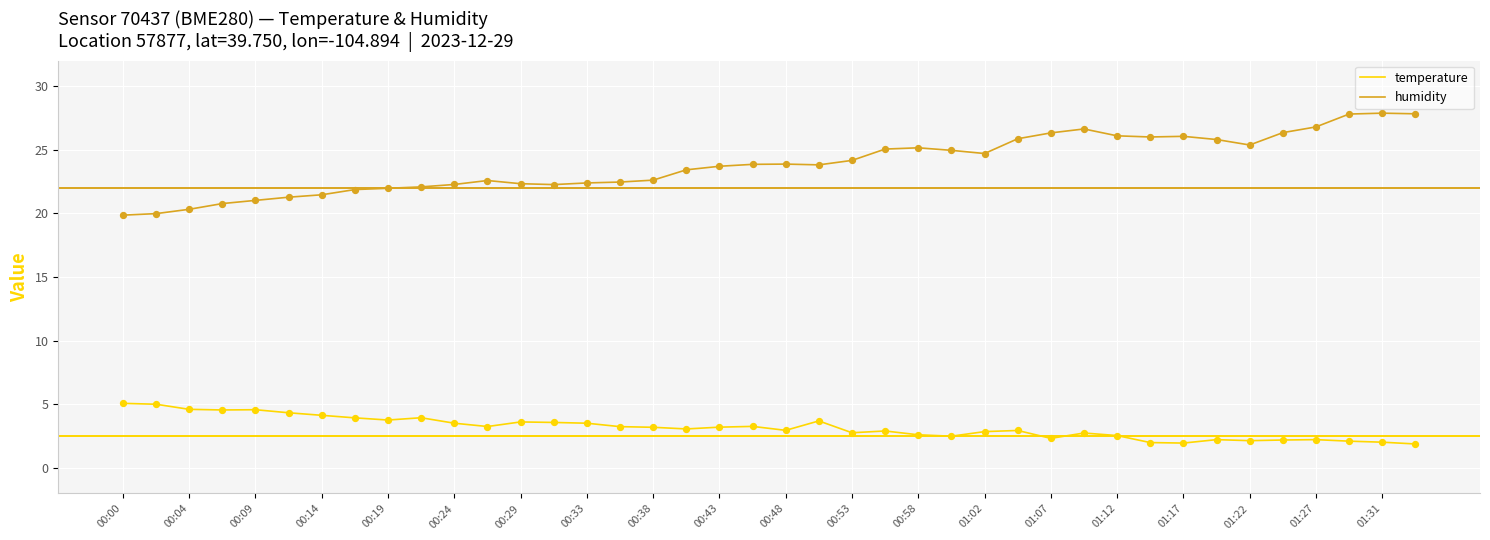

Which series has the largest total across all categories?

humidity